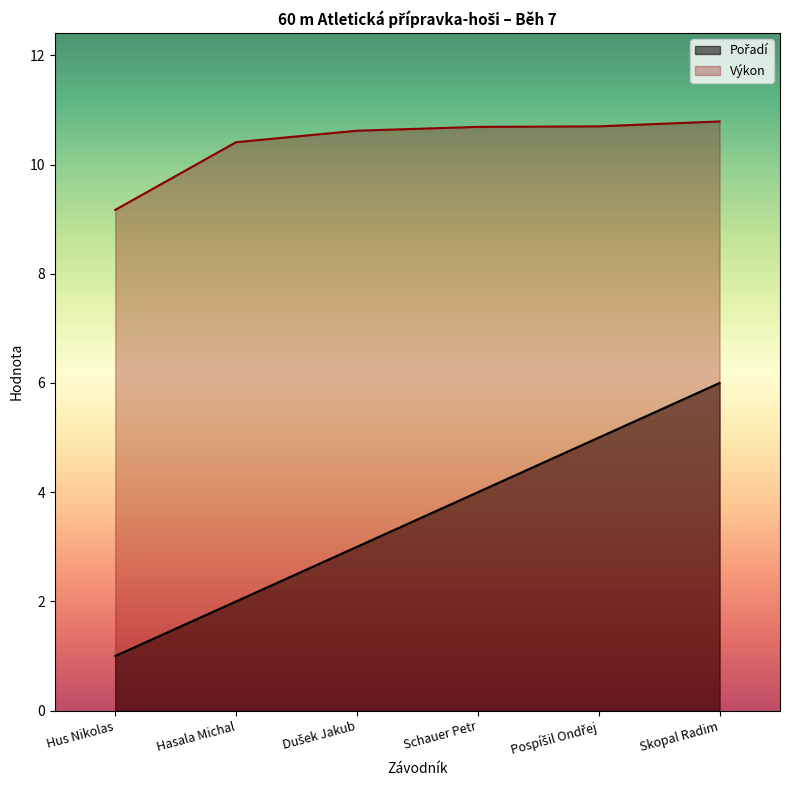

At Skopal Radim, list the series in order from smallest to largest.

Pořadí, Výkon